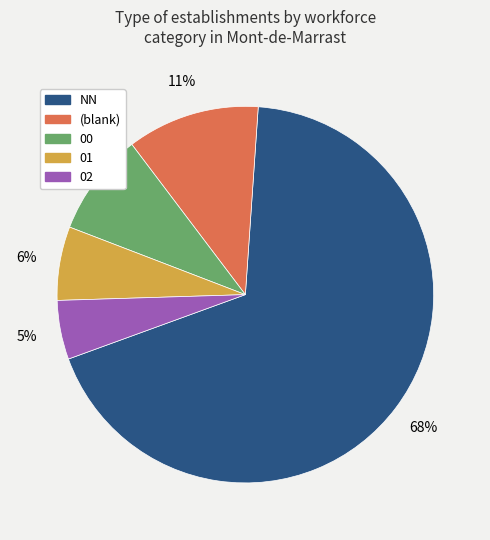

Is there a majority slice in this chart?

Yes